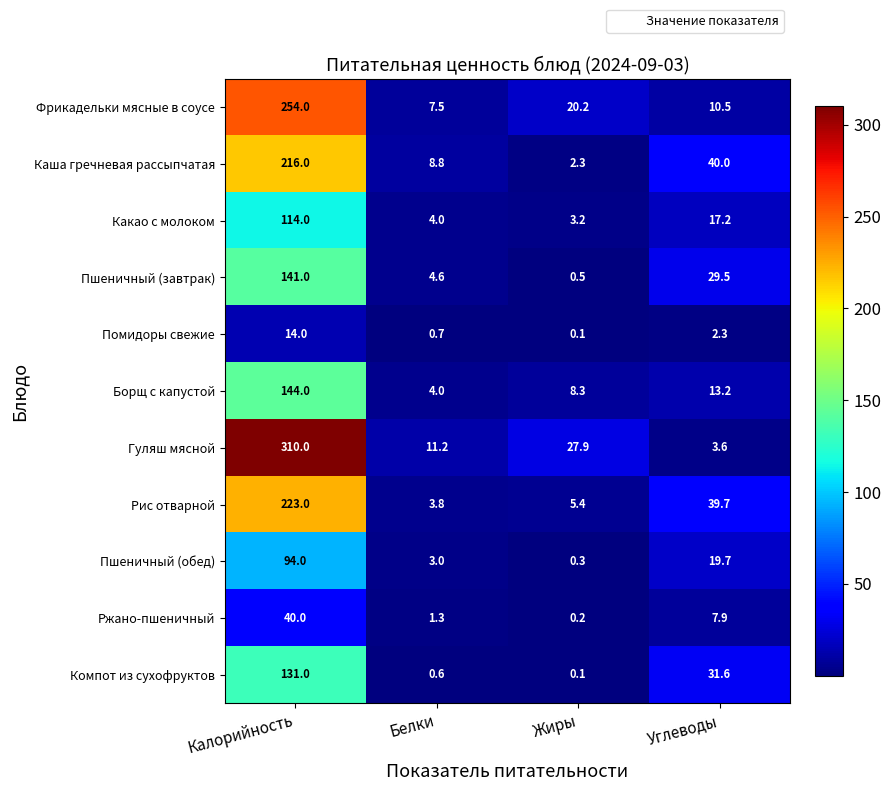

The Помидоры свежие series shows 0.7 at Белки. True or false?

True